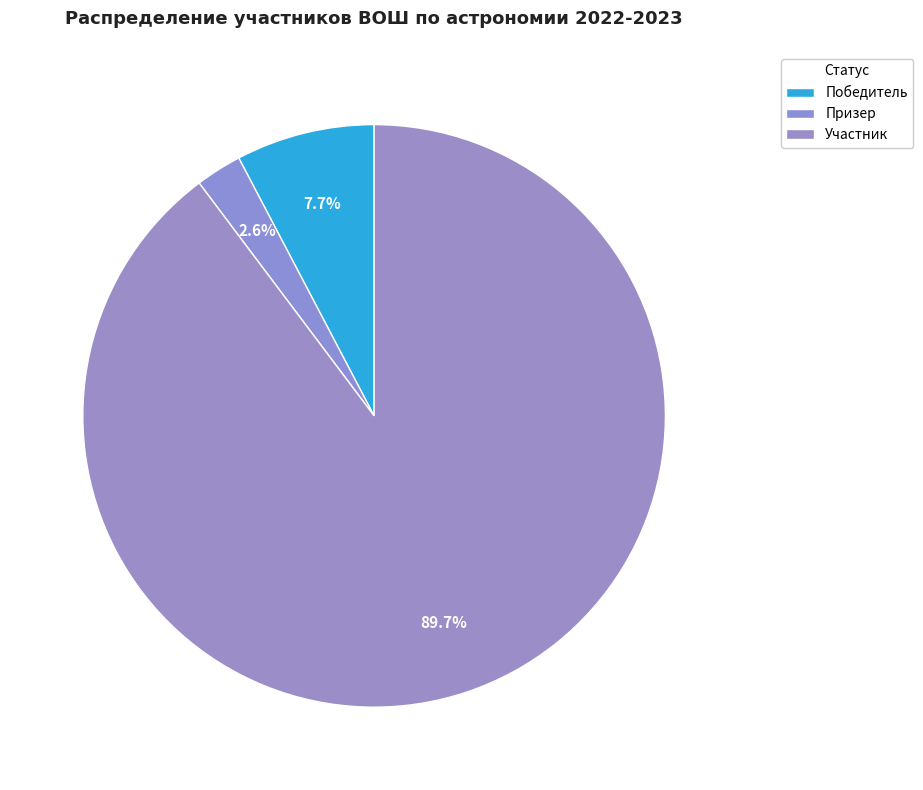

Rank the categories by value from lowest to highest.

Призер, Победитель, Участник